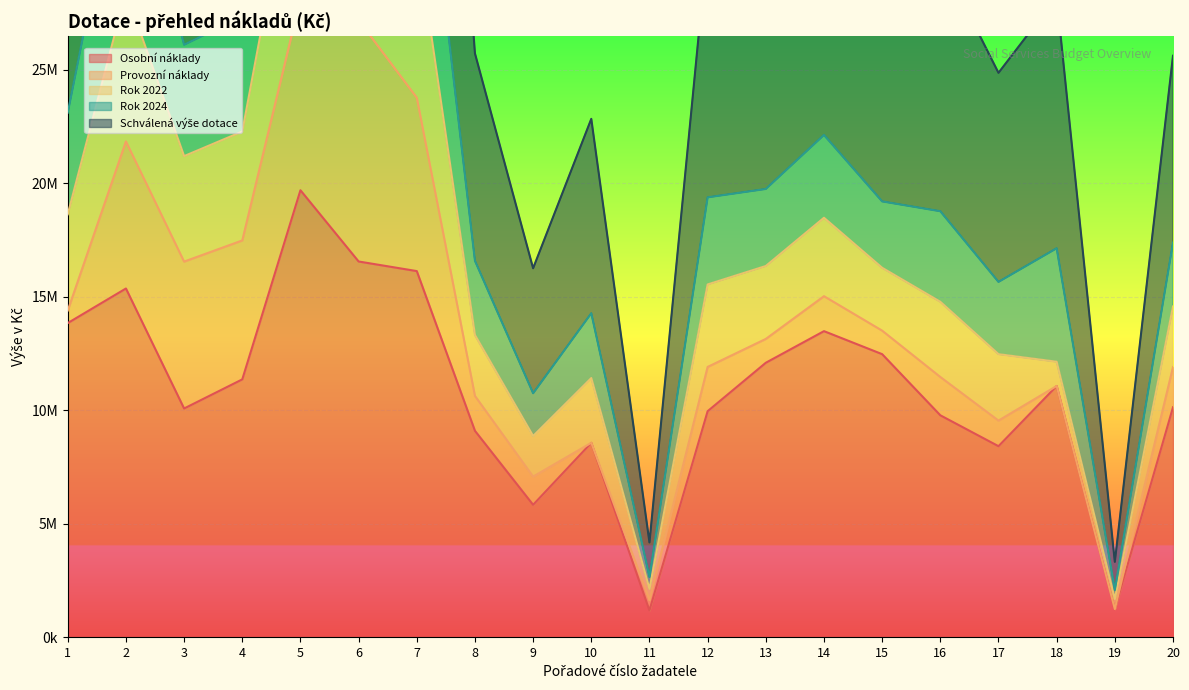

Which has a higher value, 1 or 9?

1